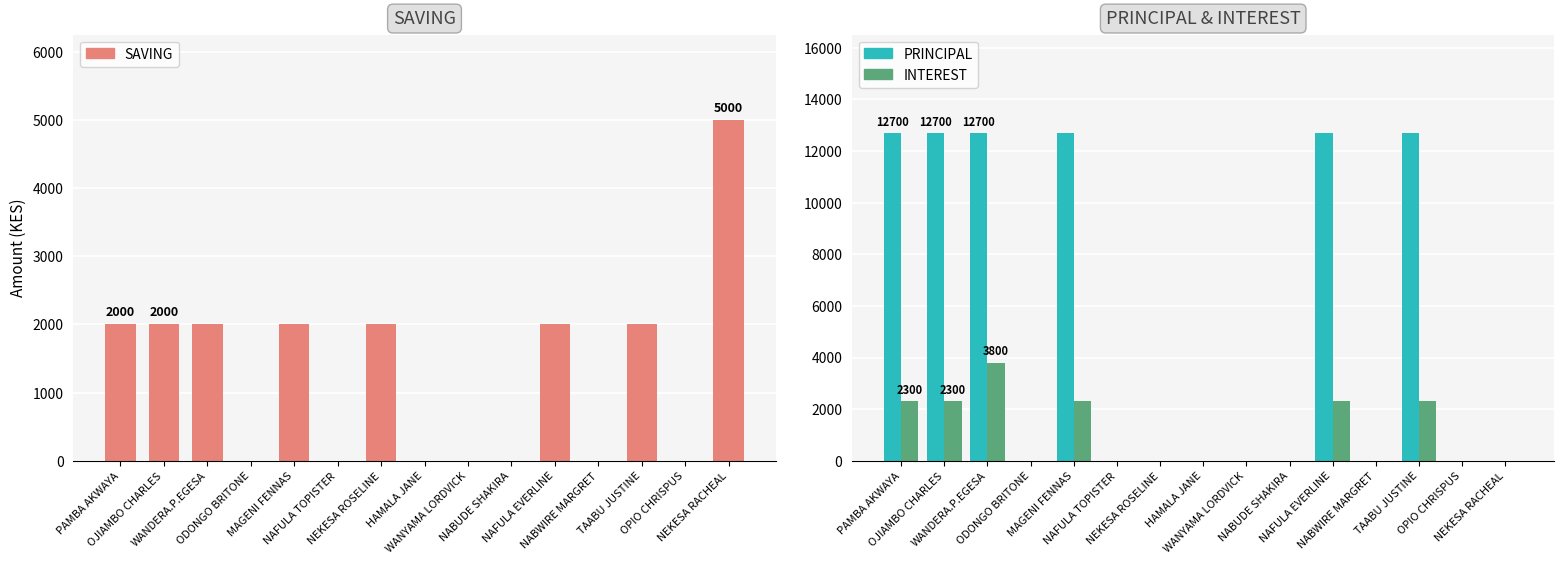

Count the number of categories in the chart.

15